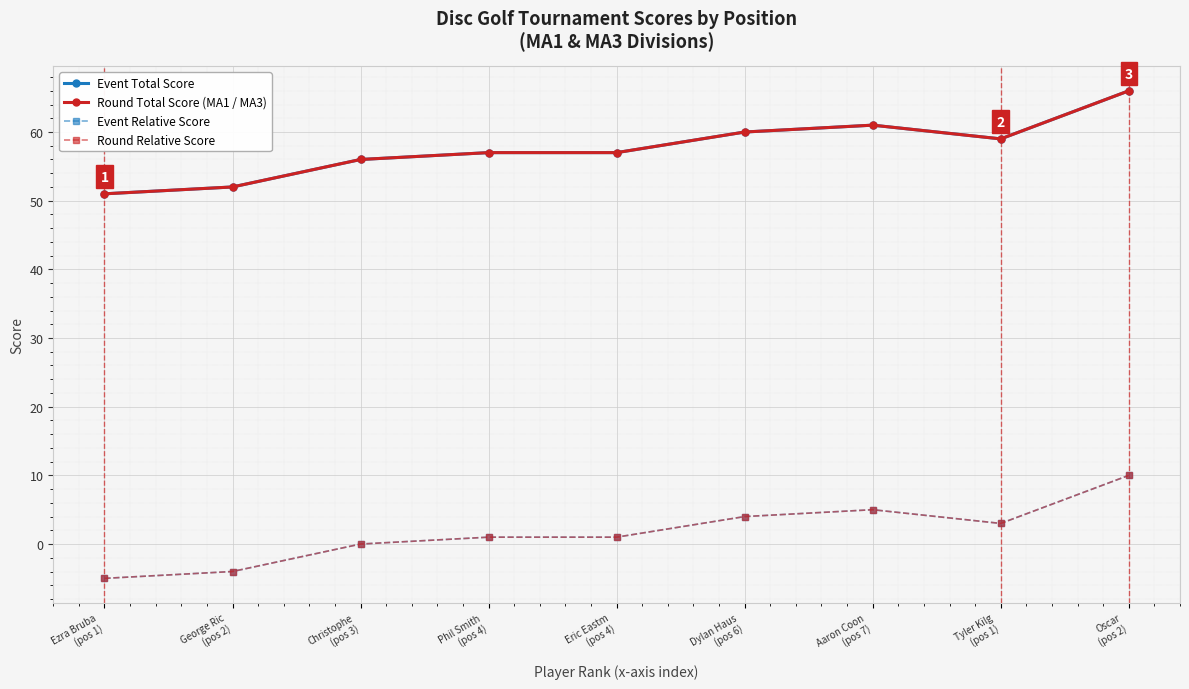

At which label is Round Total Score (MA1 / MA3) closest to 58?

Phil Smith
(pos 4)